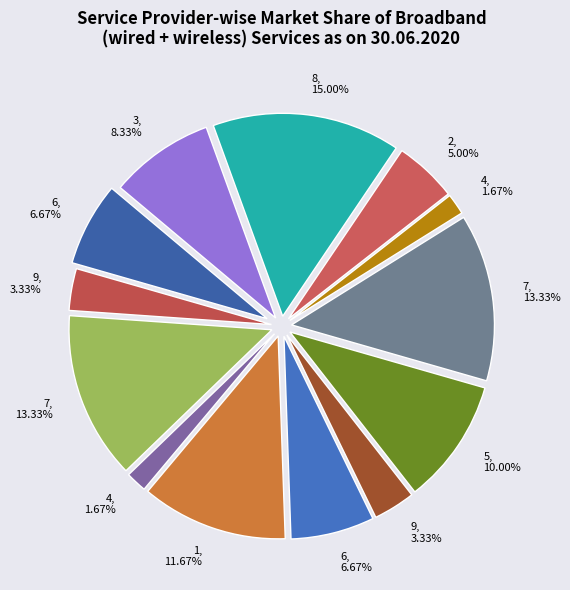

What is the smallest slice in the pie chart?

4